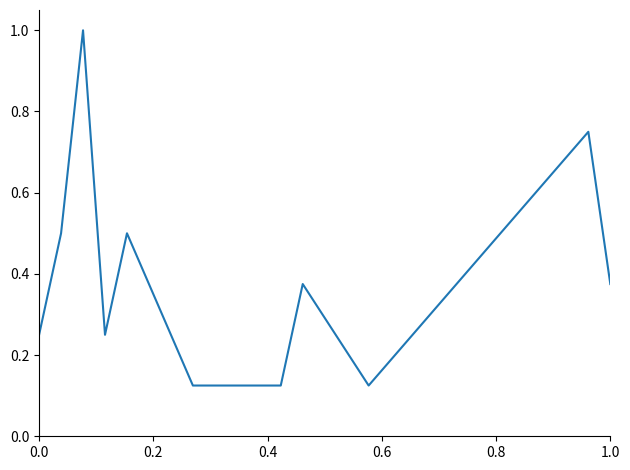

What is the difference between the maximum and minimum values?

0.9